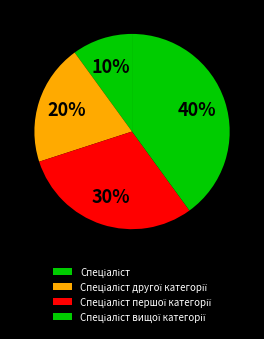

How many segments does this pie chart have?

4